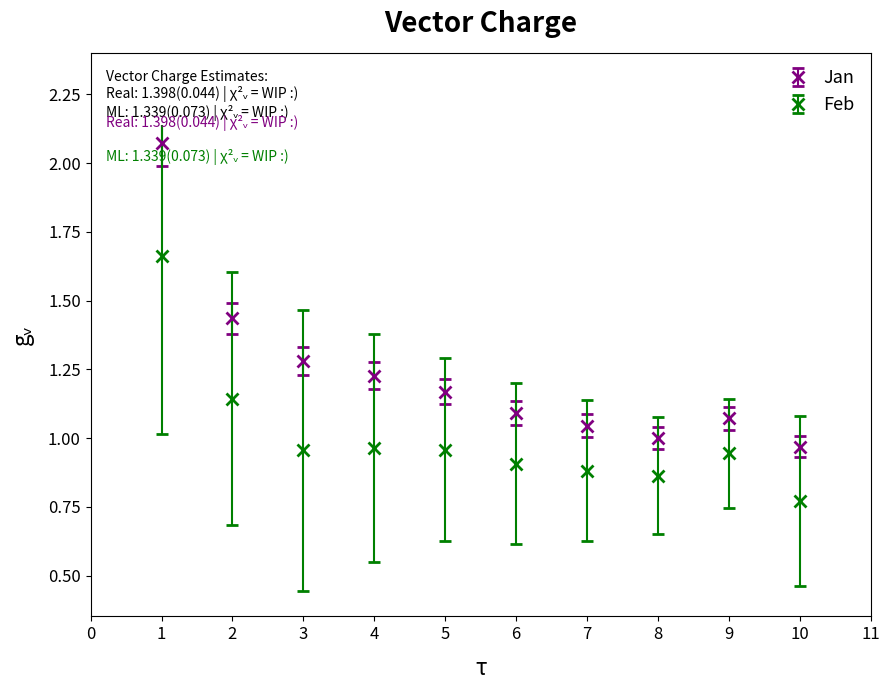

Which series has the widest spread of values?

Jan